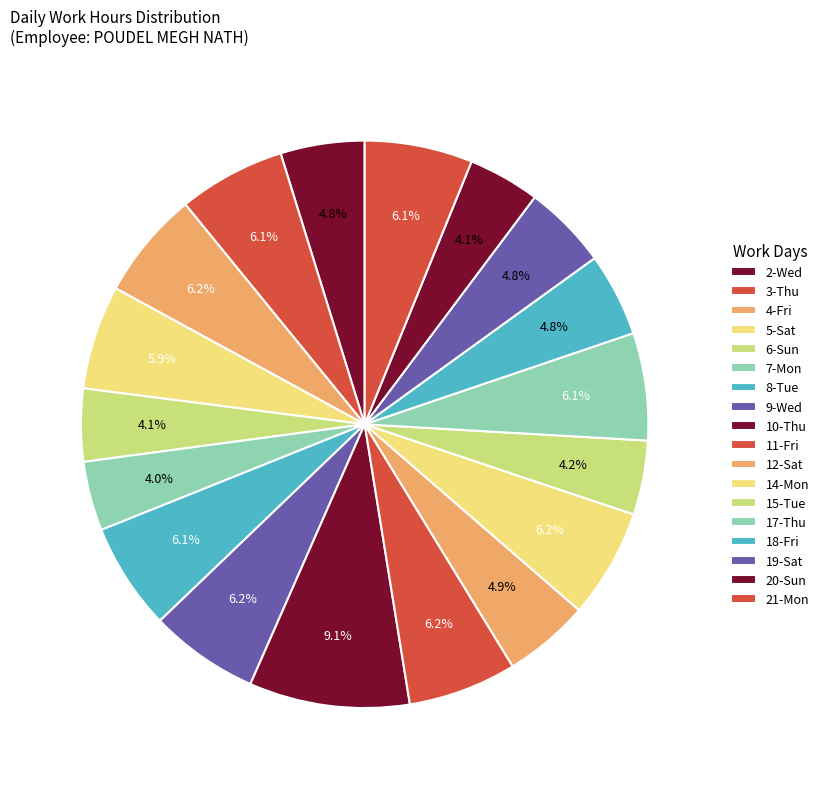

The 4-Fri slice represents 20% of the pie. True or false?

False